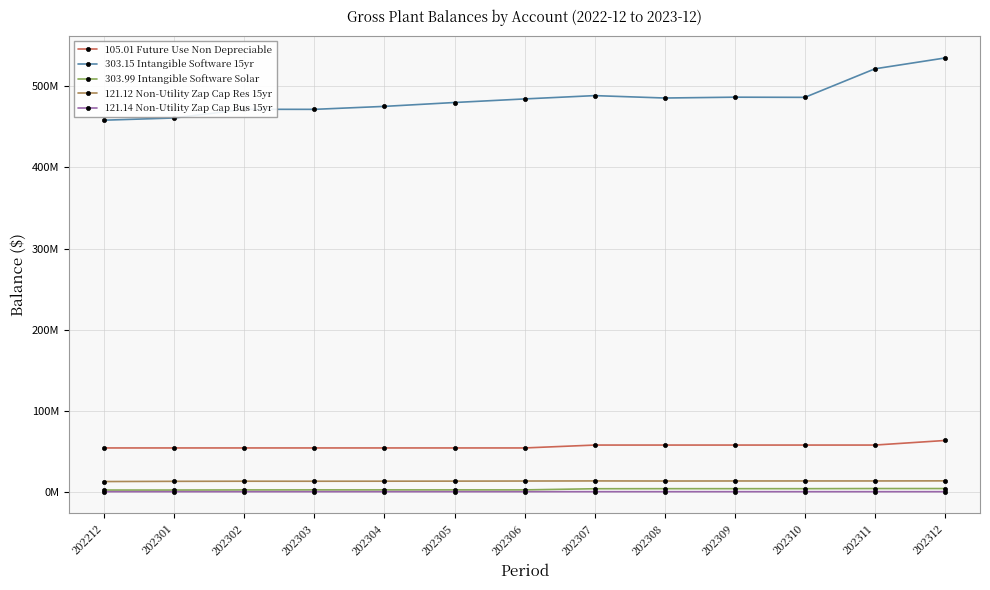

Rank the series by their maximum value, from lowest to highest.

121.14 Non-Utility Zap Cap Bus 15yr, 303.99 Intangible Software Solar, 121.12 Non-Utility Zap Cap Res 15yr, 105.01 Future Use Non Depreciable, 303.15 Intangible Software 15yr